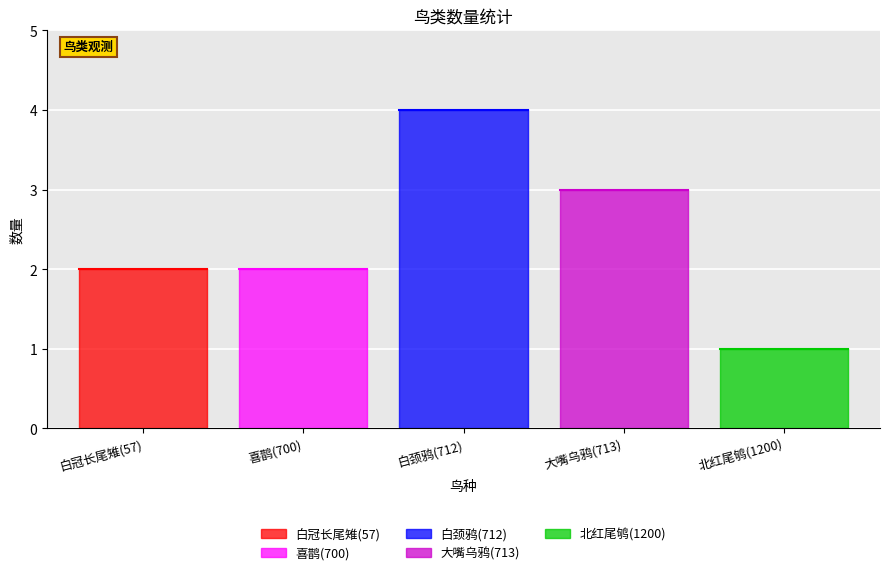

The value at 大嘴乌鸦(713) is 5. True or false?

False